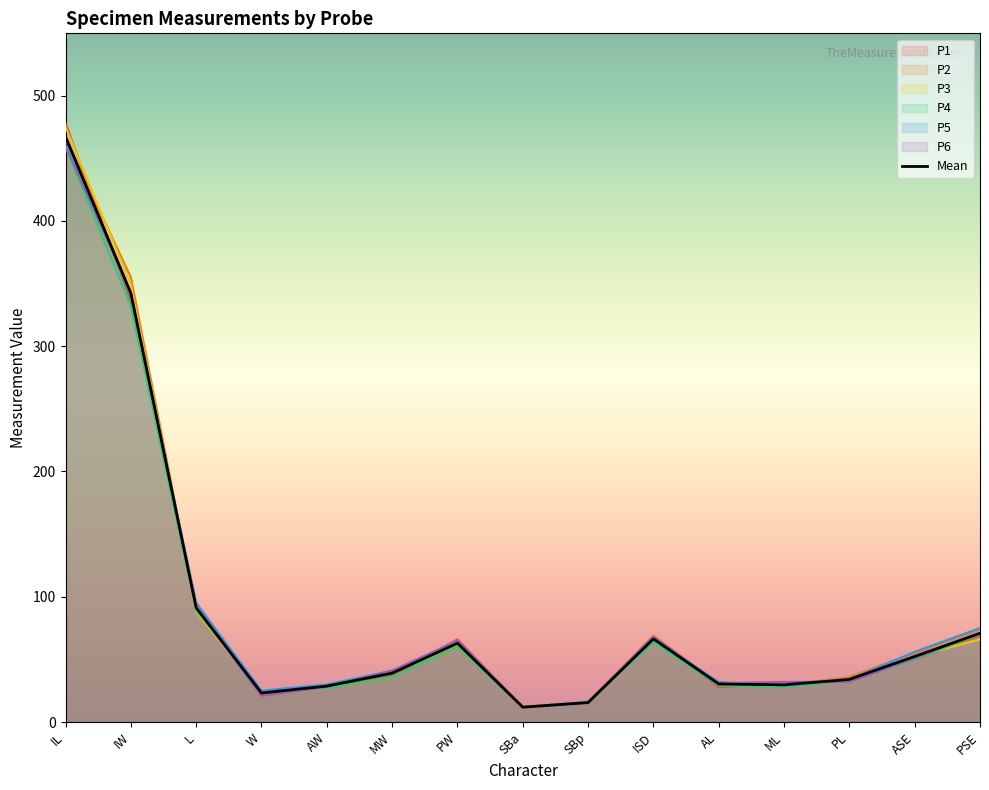

What position from the right is ISD?

6